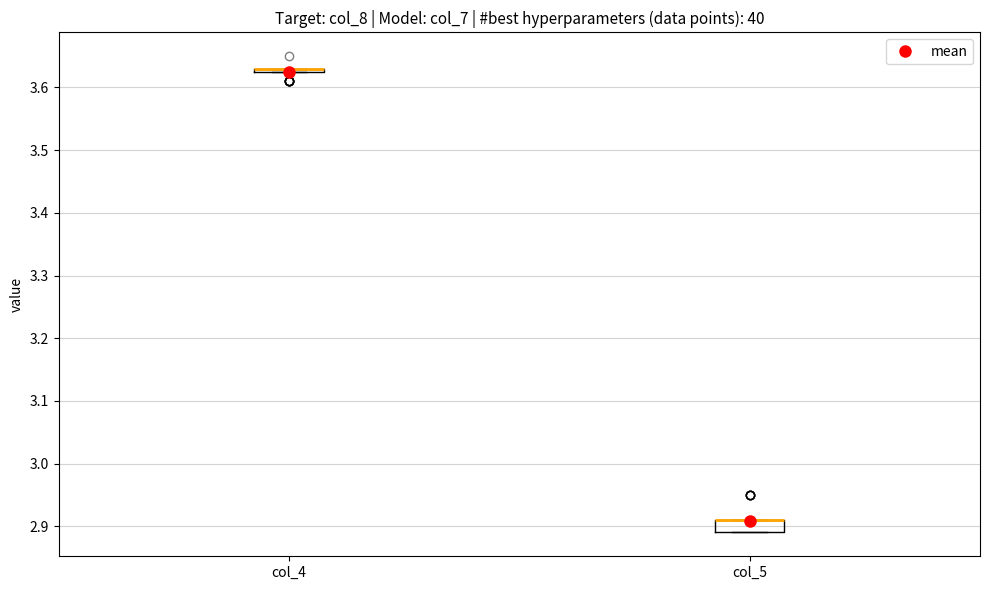

Comparing the boxes themselves (not the whiskers), which one is the tallest?

col_5